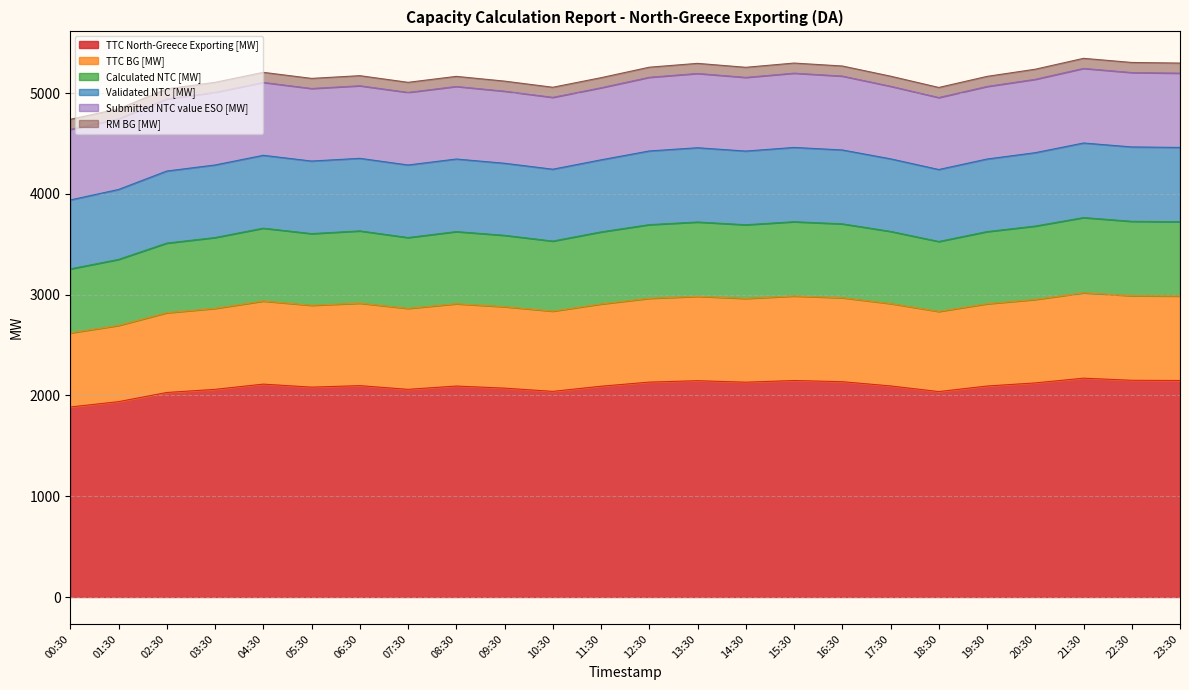

True or false: Calculated NTC [MW] and TTC North-Greece Exporting [MW] cross at least once.

False